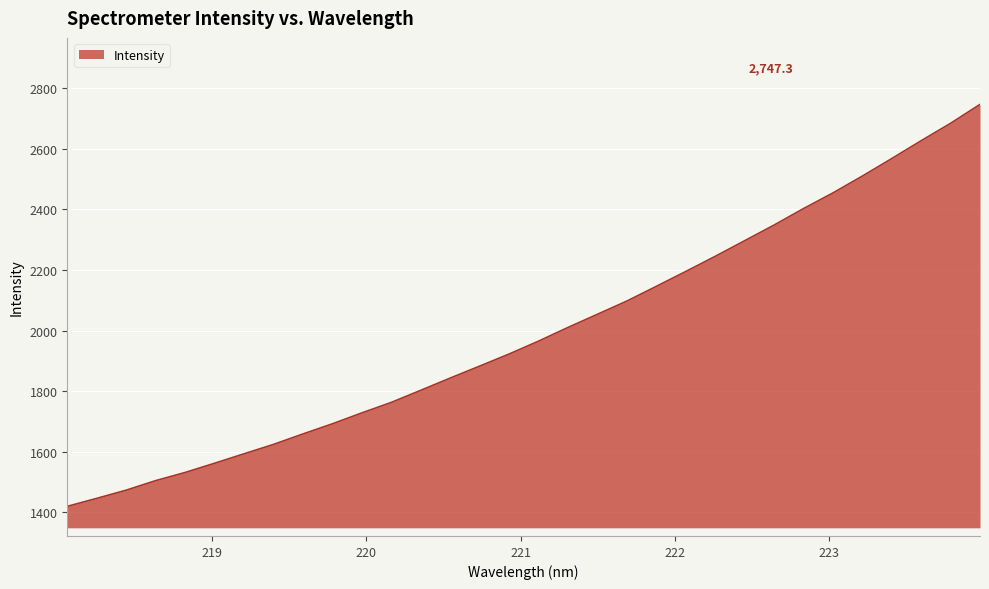

What is the maximum value shown in the chart?

2747.3